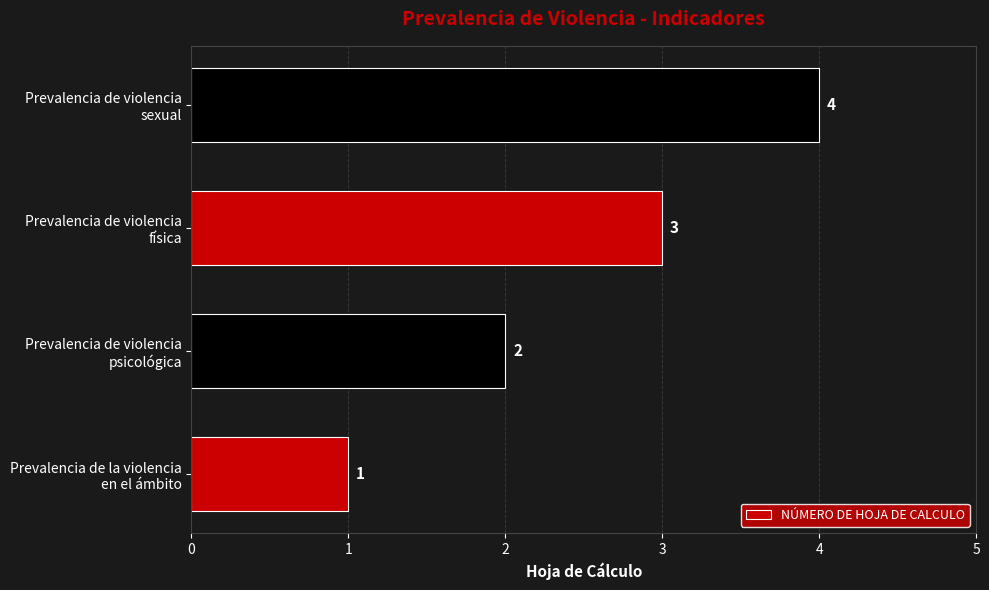

What is the sum of all values?

10